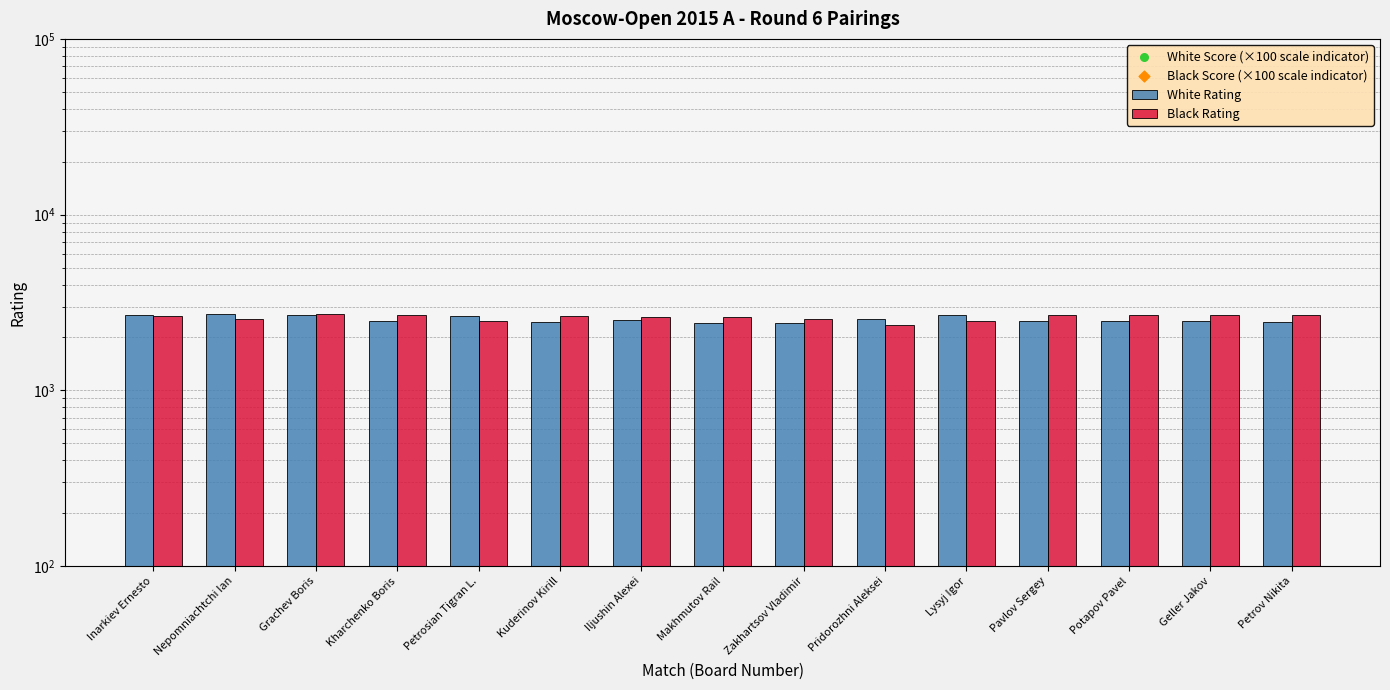

Which series contains the lowest Y value?

White Score (×100 scale indicator)